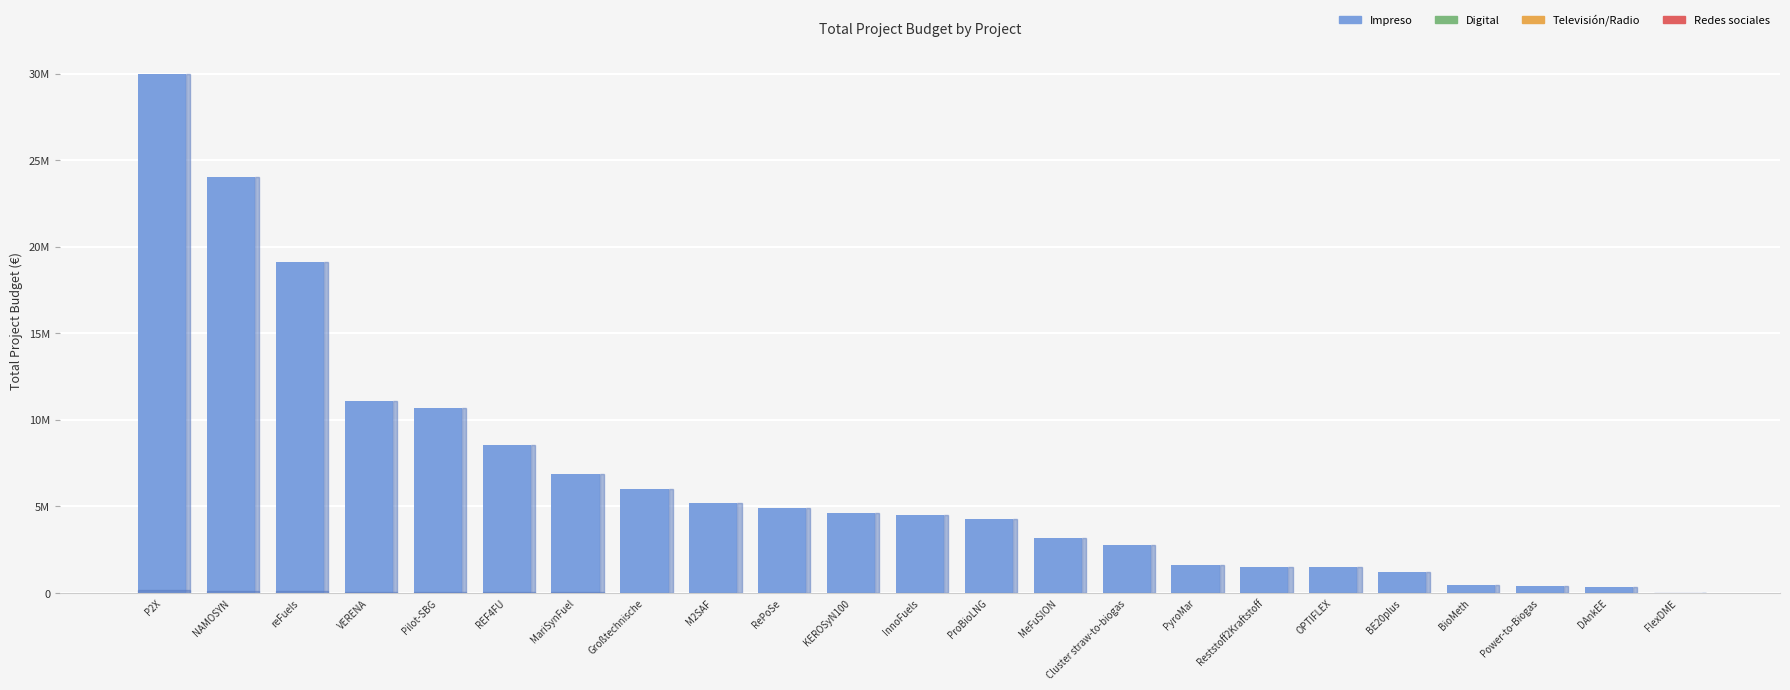

At which label is the value closest to 15000000?

VERENA